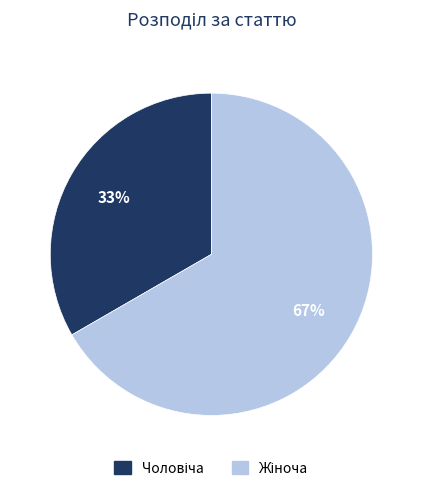

To the nearest percent, what is the average slice percentage?

50%